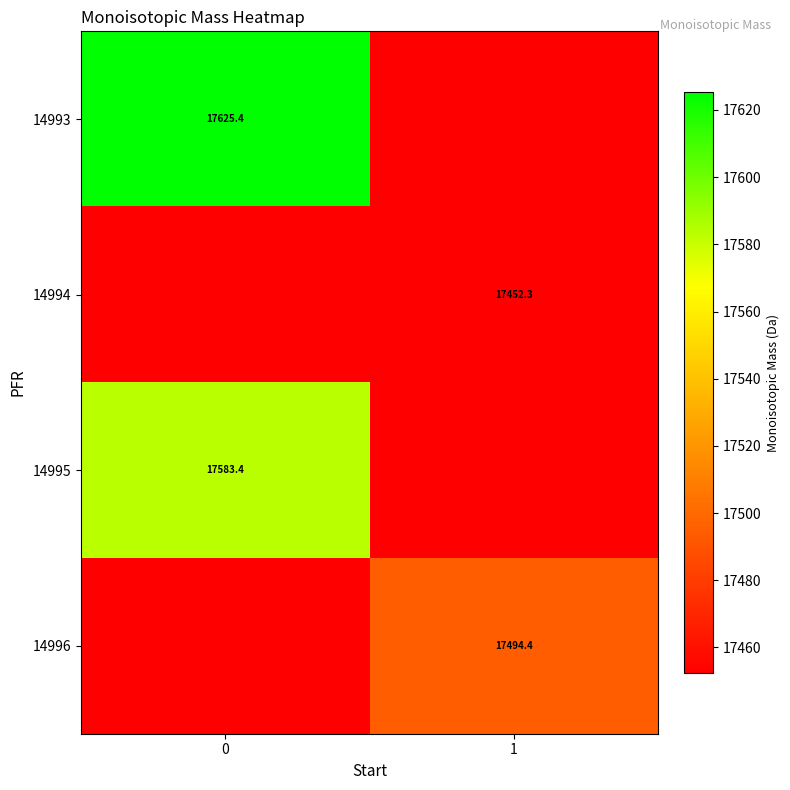

Rank the series by their average value, from lowest to highest.

14994, 14996, 14995, 14993